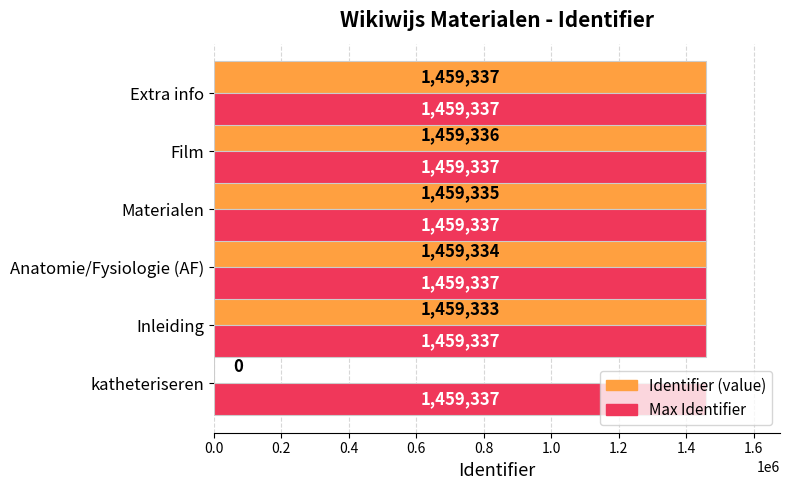

At which category is the sum across all series the highest?

Extra info